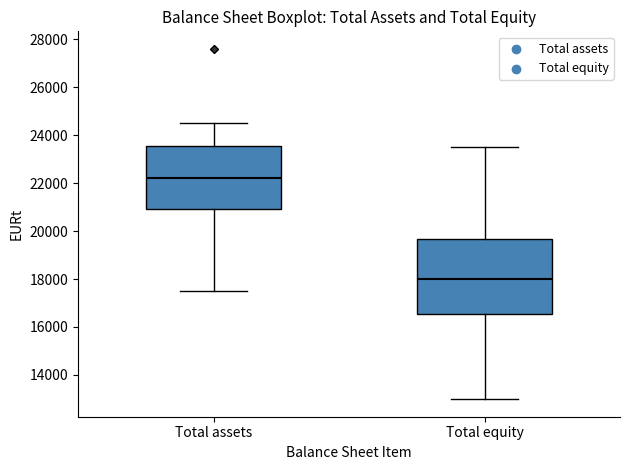

Reading left to right, transcribe this box plot: for each box, give where its median line is, the range the box spans, and where its two whiskers end, as read against the y-axis. The values are not printed on the chart, so give them approximately, as read against the axis.

Total assets: median 22200, box 21000 to 23600, whiskers 17400 to 24600
Total equity: median 18000, box 16600 to 19600, whiskers 13000 to 23400